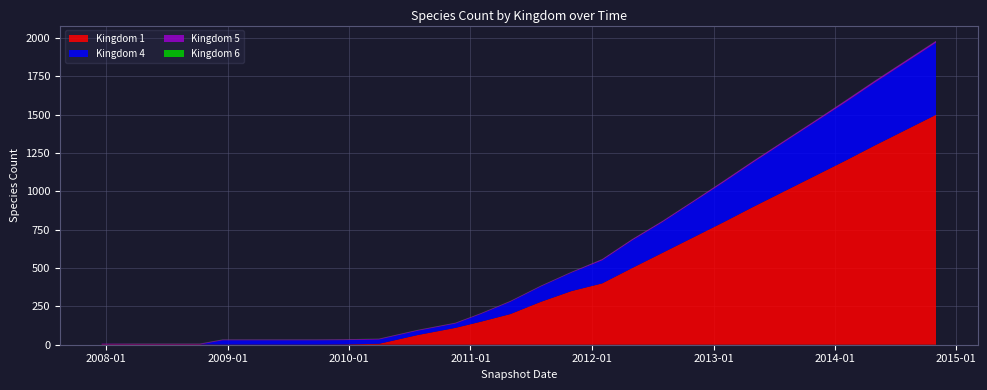

Reading left to right, what are all the values shown in this chart?

1: 2	2	2	2	1	1	1	1	2	6	63	110	150	200	280	350	400	500	600	700	800	900	1000	1100	1200	1300	1400	1500
4: 0	0	0	0	28	28	28	28	28	28	28	28	50	80	100	120	150	180	200	230	260	290	320	350	380	410	440	470
5: 5	5	5	5	5	5	5	5	5	5	5	5	5	5	5	5	8	8	8	8	10	10	10	10	12	12	12	12
6: 0	1	1	1	1	1	1	1	1	1	1	1	1	1	1	1	1	1	1	1	1	1	1	1	1	1	1	1